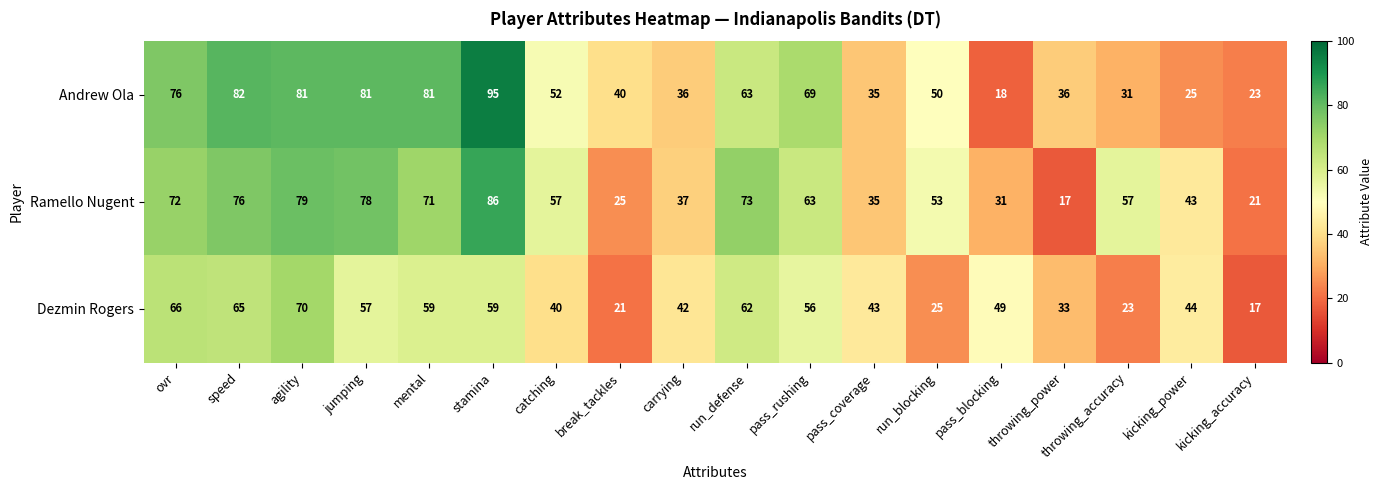

What is the difference between the maximum and minimum values in the Ramello Nugent series?

69